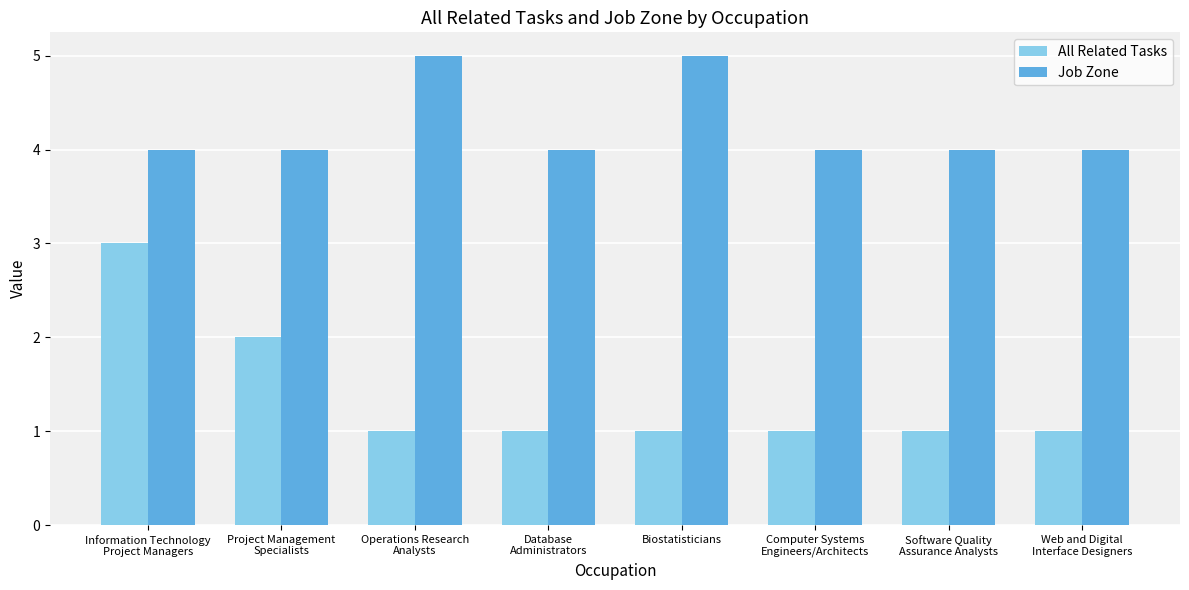

List the series in order of their overall mean, lowest first.

All Related Tasks, Job Zone